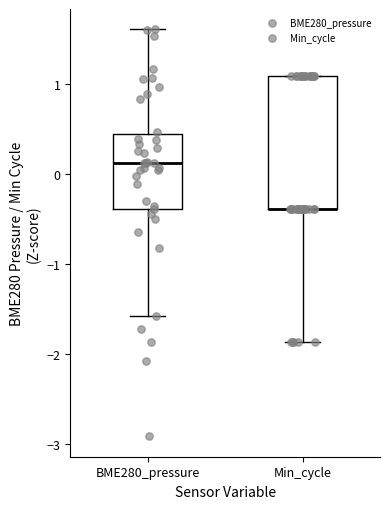

Comparing the boxes themselves (not the whiskers), which one is the tallest?

Min_cycle